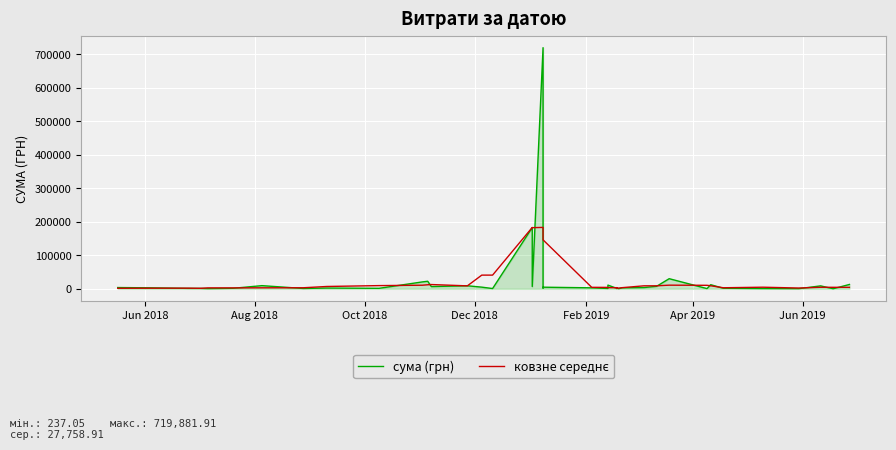

How many data points in сума (грн) are less than 2989?

20